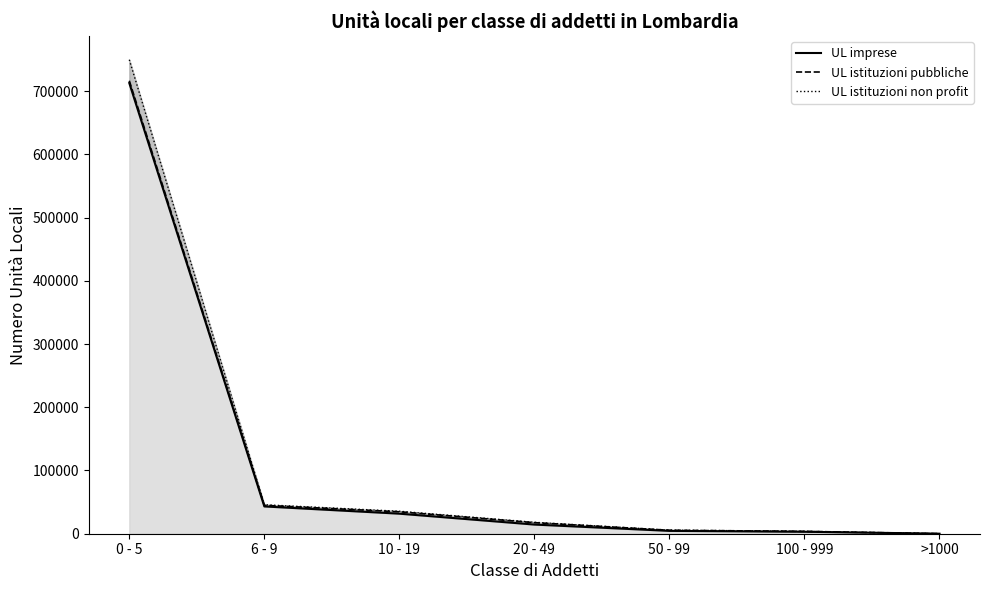

What is the label of the 4th point from the right?

20 - 49